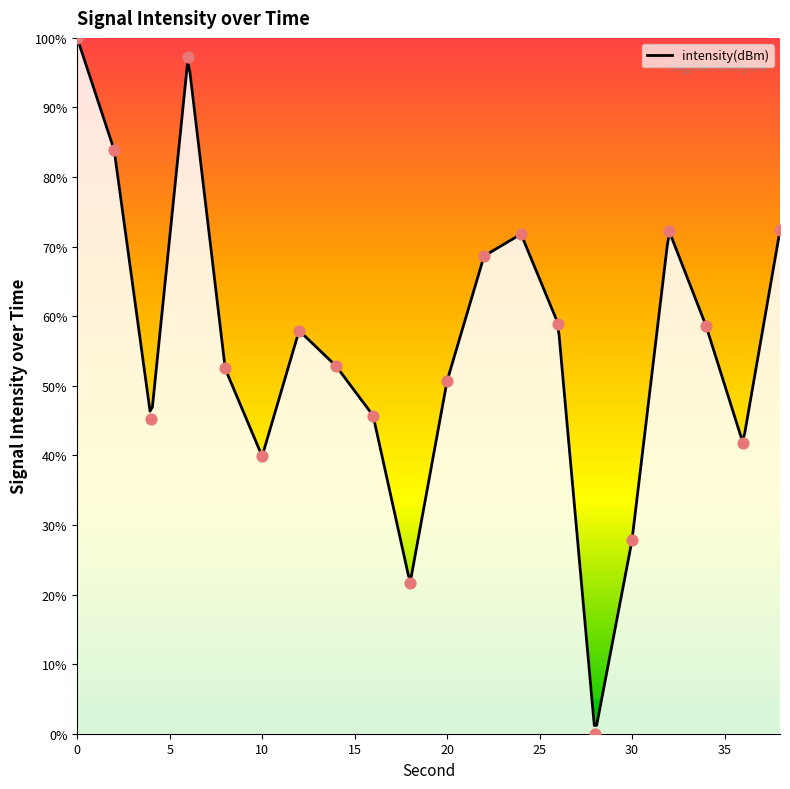

What is the change in value from 2 to 10?

-44.0